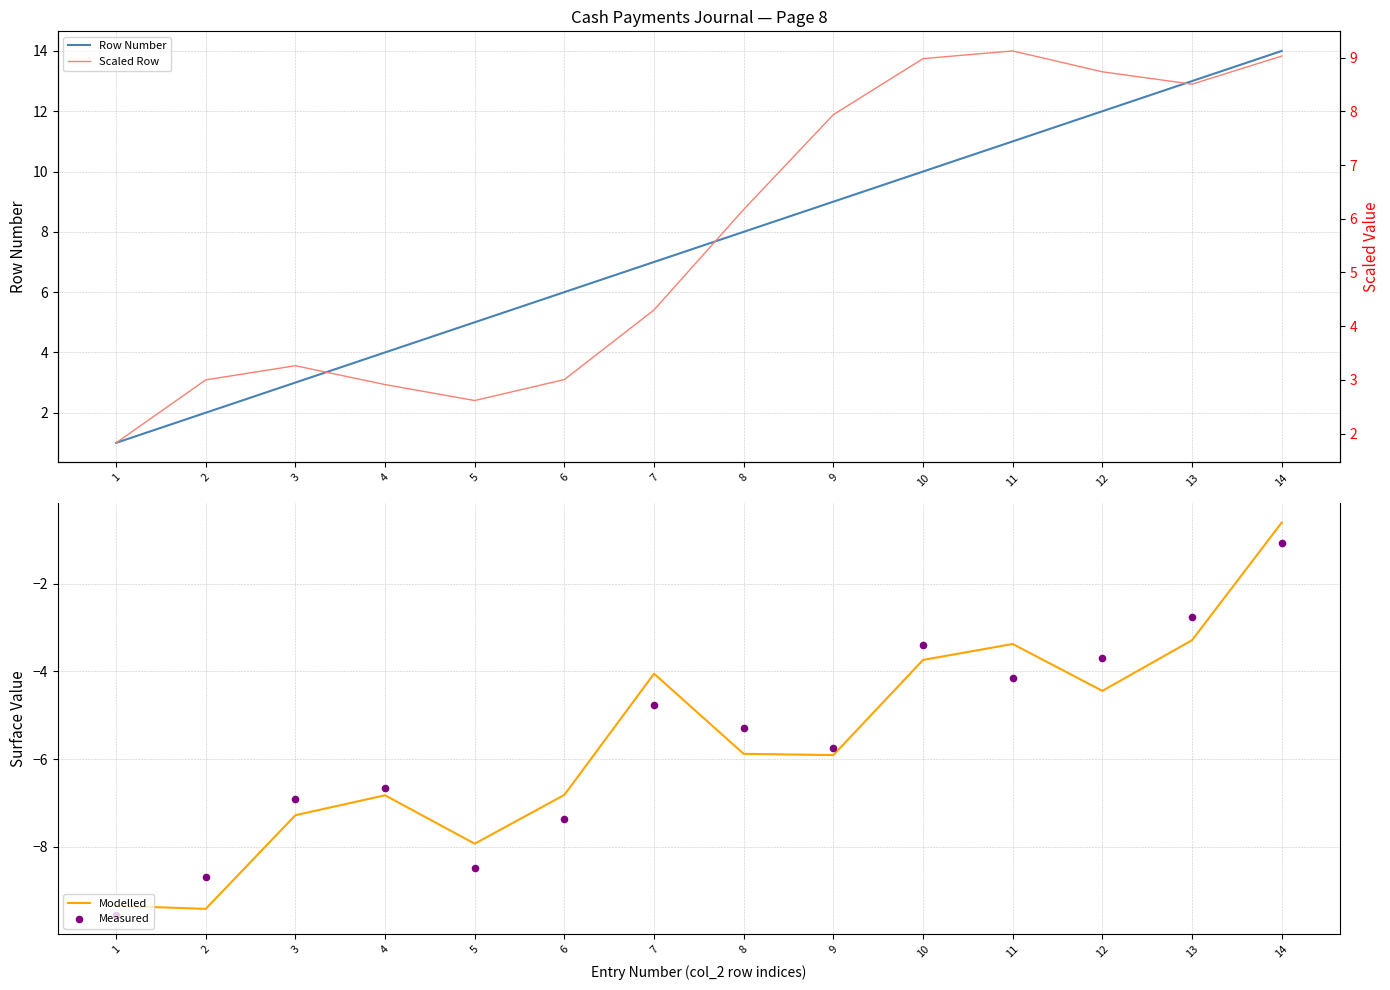

Is the value of Scaled Row at 6 greater than the value of Row Number at 7?

No